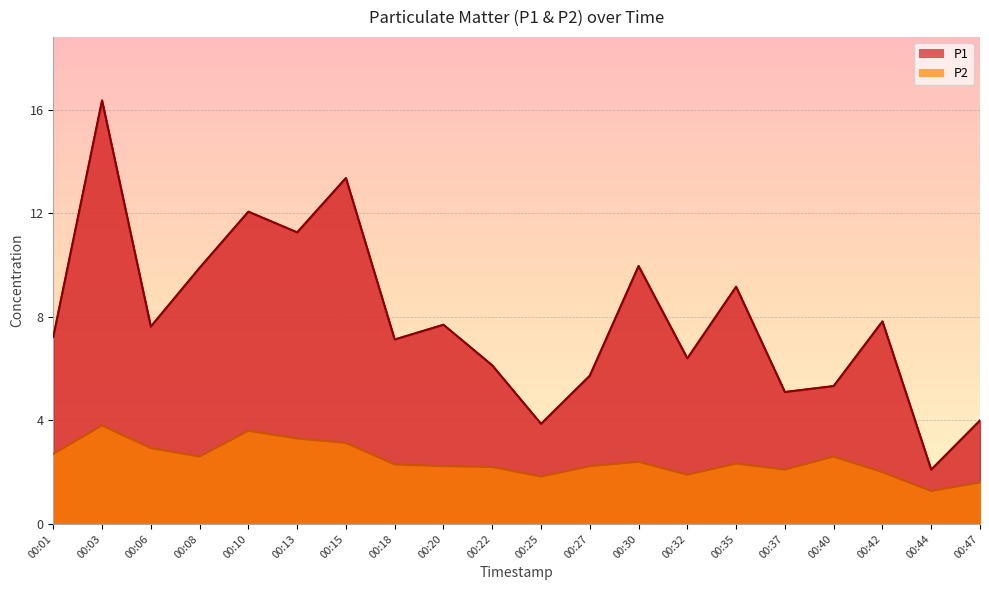

At which label is P2 closest to 2?

00:42